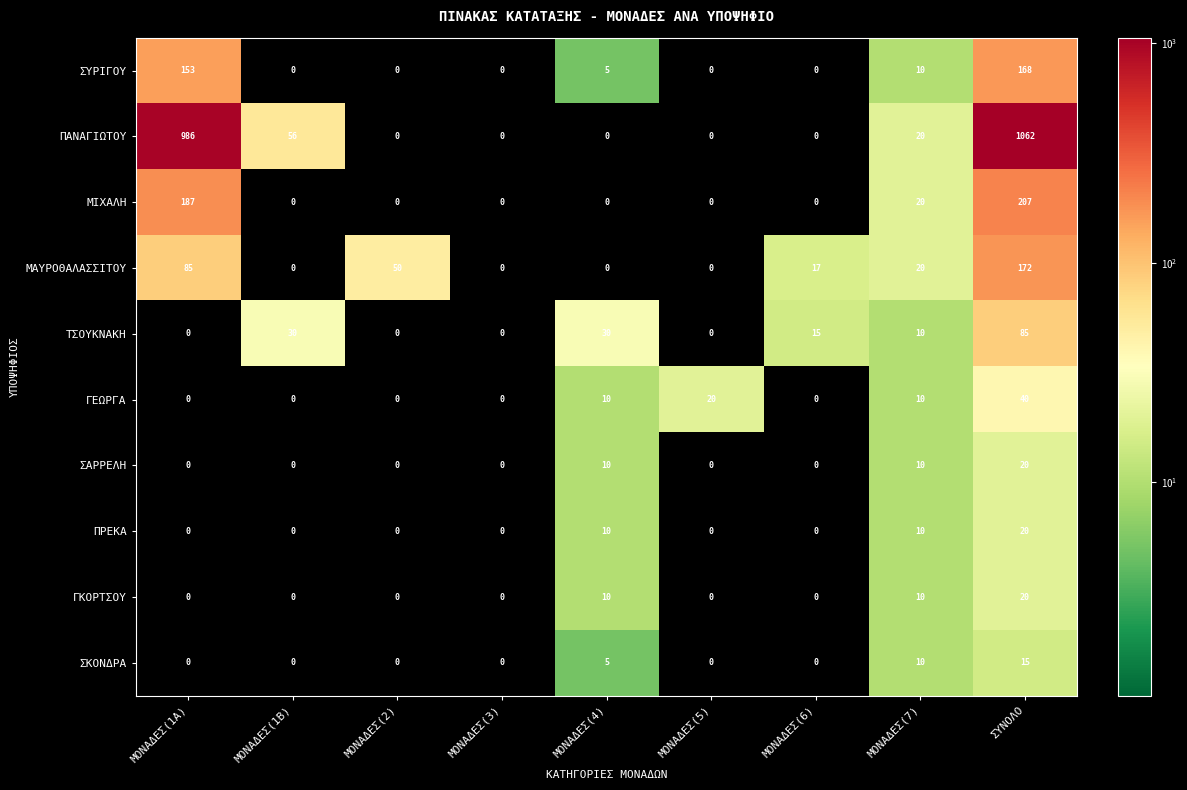

What is the spread (max minus min) of values at ΣΥΝΟΛΟ?

1047